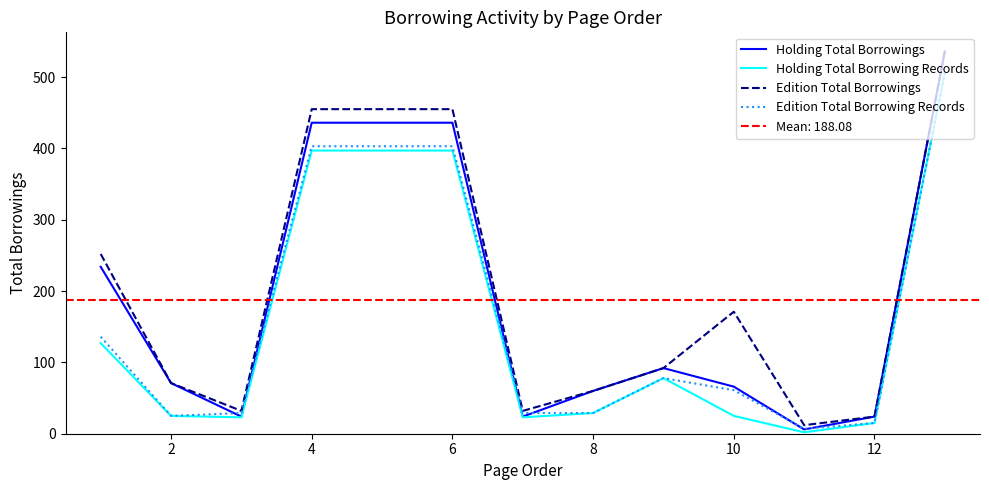

What is the highest value of the Edition Total Borrowing Records series?

506